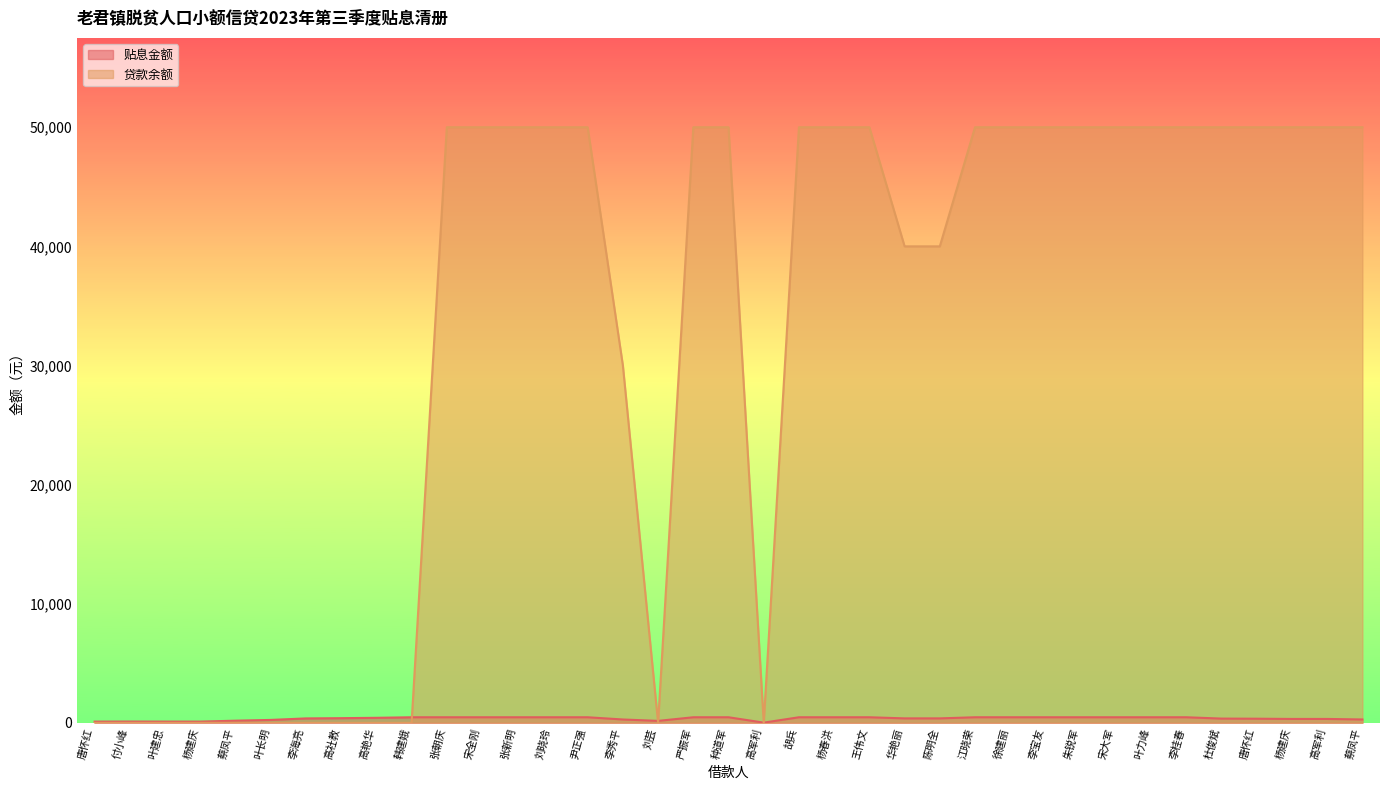

The 贴息金额 series shows 323.2 at 蔡凤平. True or false?

False